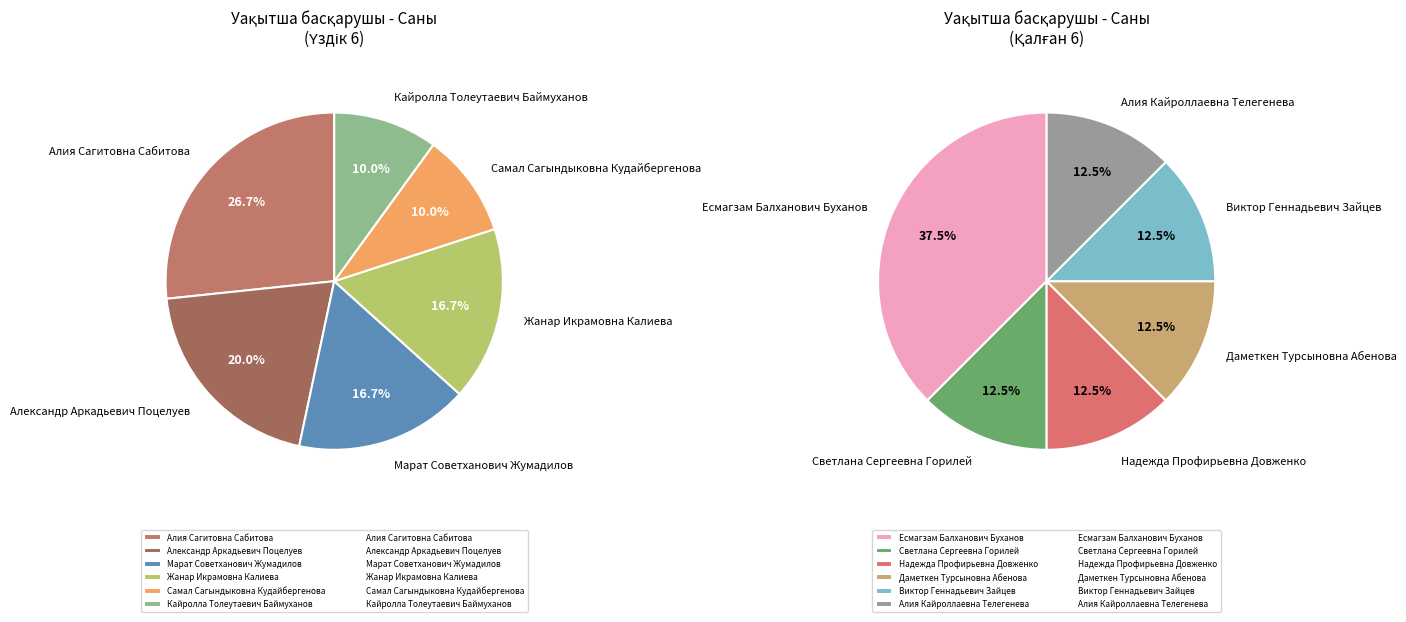

How many slices are in this pie chart?

12